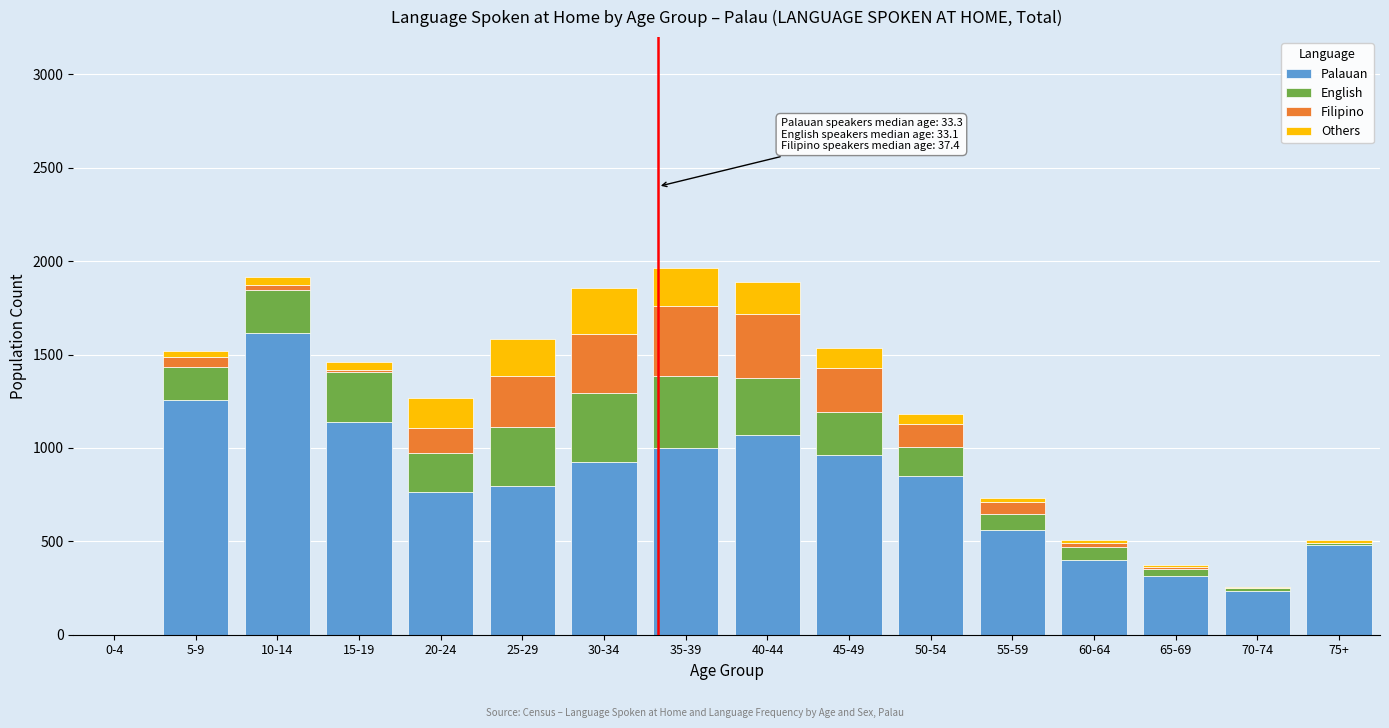

The value of Palauan at 55-59 is 560. True or false?

True